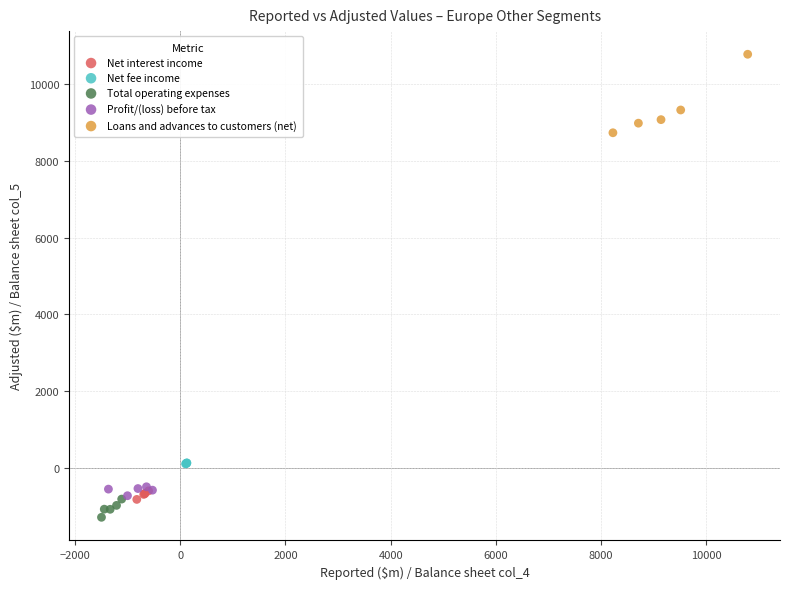

Which series has the widest spread of Y values?

Loans and advances to customers (net)